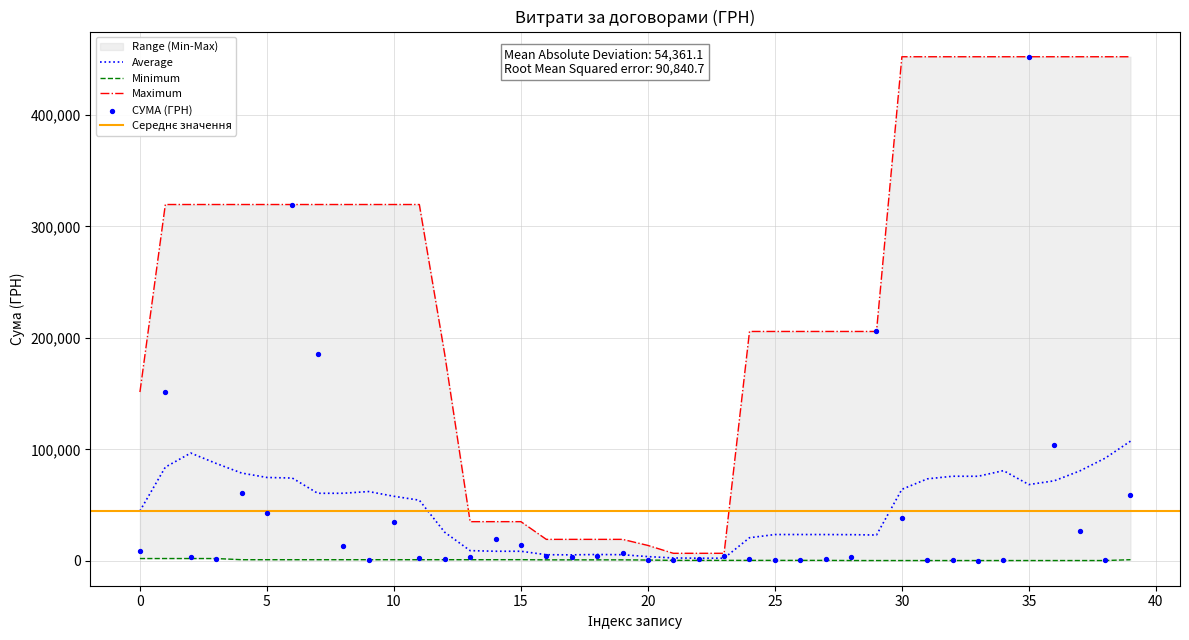

The value of Average at 30 is 43851.9. True or false?

False